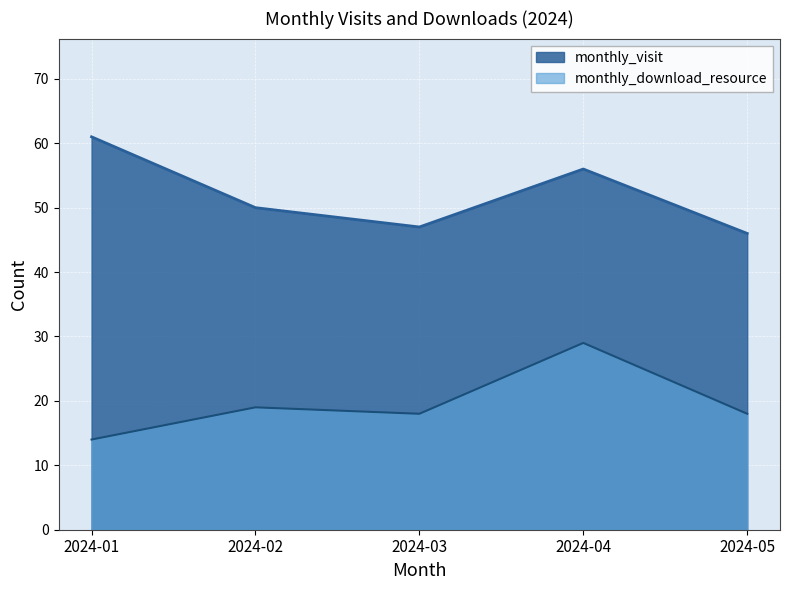

How many interior local valleys does the monthly_download_resource series have?

1